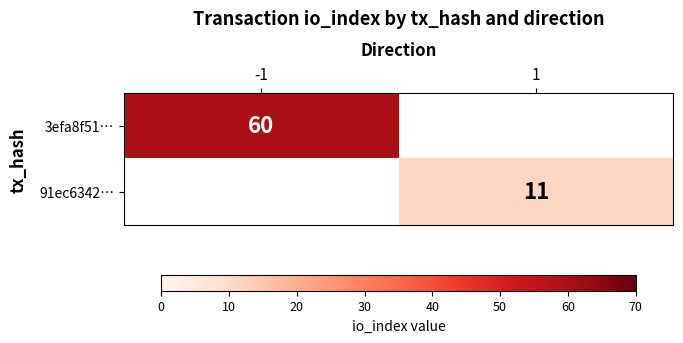

Is the value of 91ec6342… at 1 greater than the value of 3efa8f51… at -1?

No